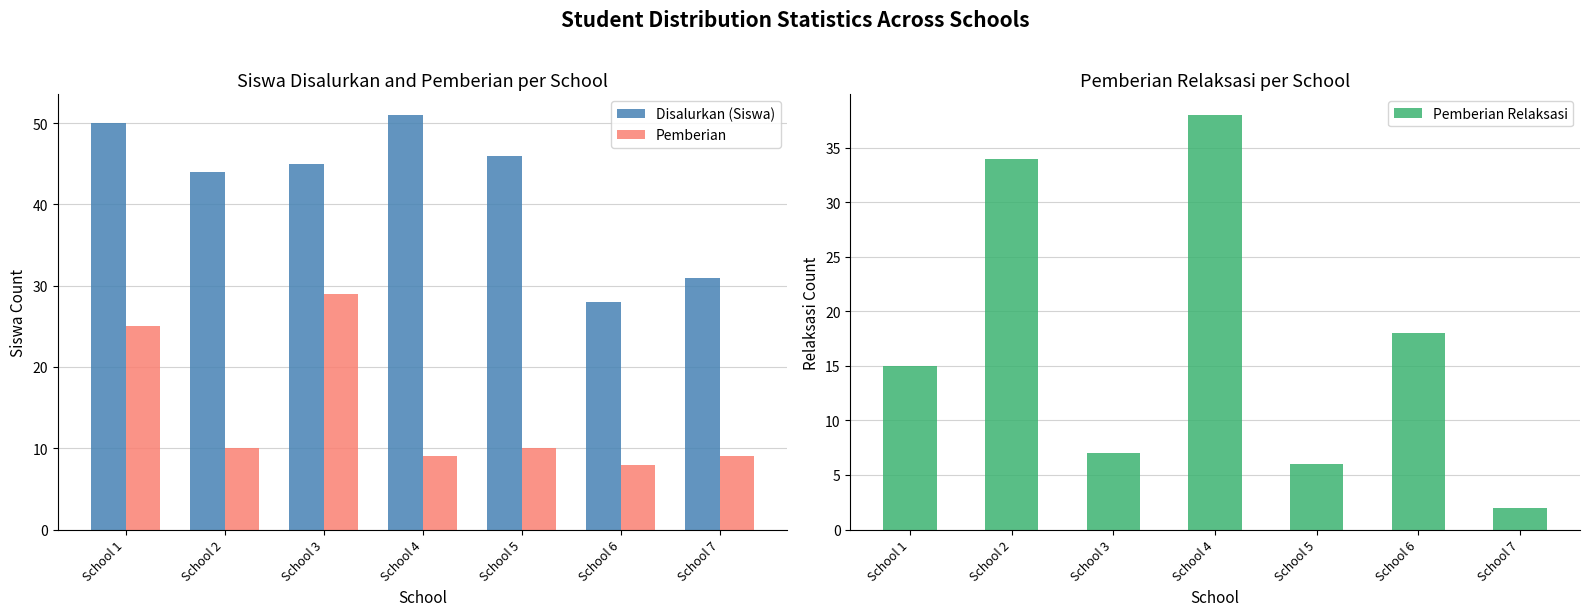

What is the maximum value shown in the chart?

51